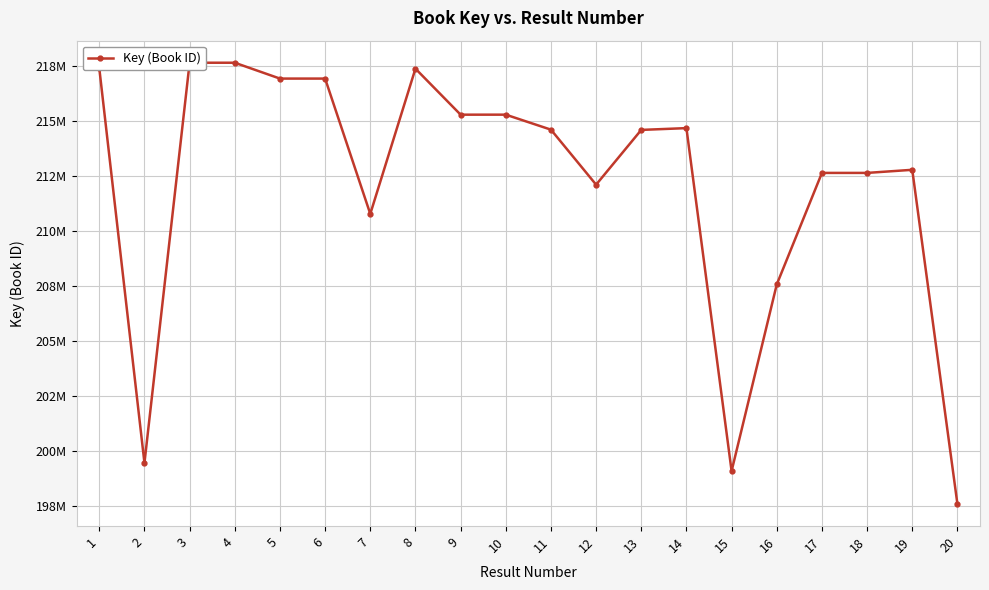

How many lines are shown in the chart?

1